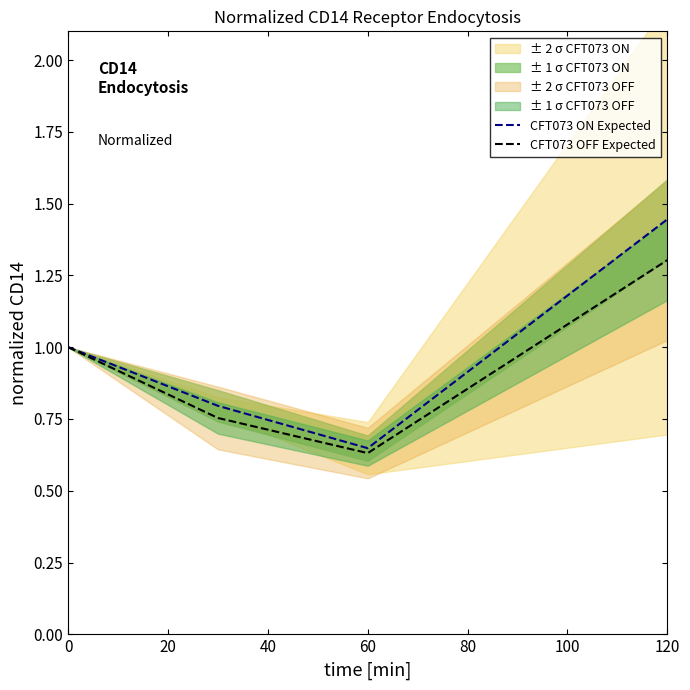

Reading left to right, list all the values displayed in this chart.

CFT073 ON Expected: 1.0	0.8	0.6	1.4
CFT073 OFF Expected: 1.0	0.8	0.6	1.3